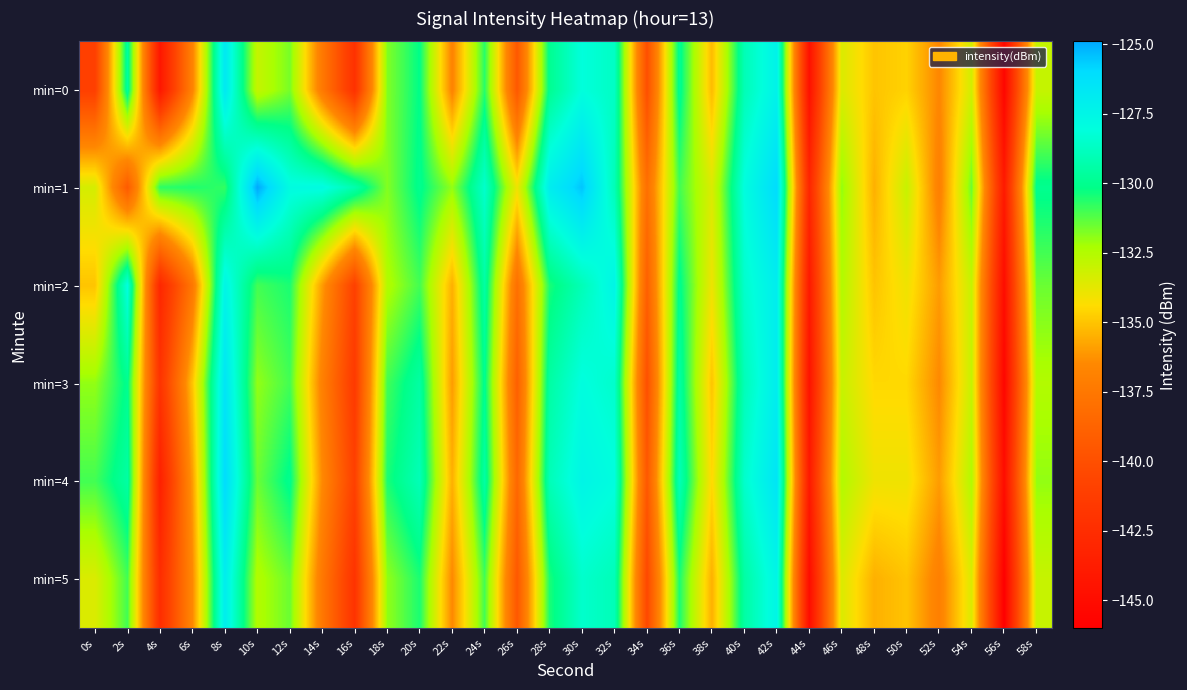

List the series in order of their peak value, lowest first.

min=2, min=5, min=0, min=3, min=4, min=1